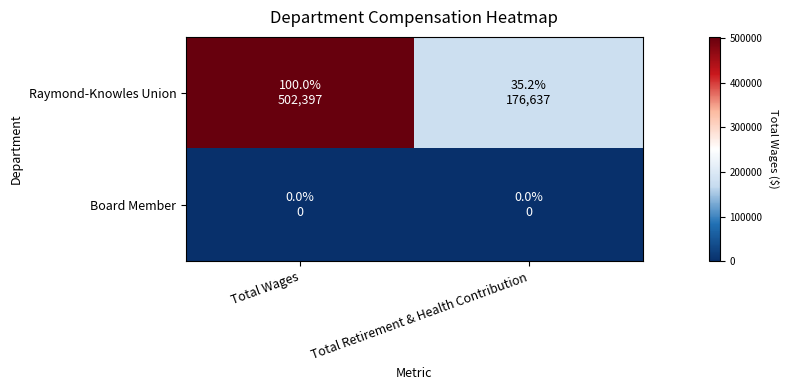

Rank the series by their maximum value, from highest to lowest.

Raymond-Knowles Union, Board Member